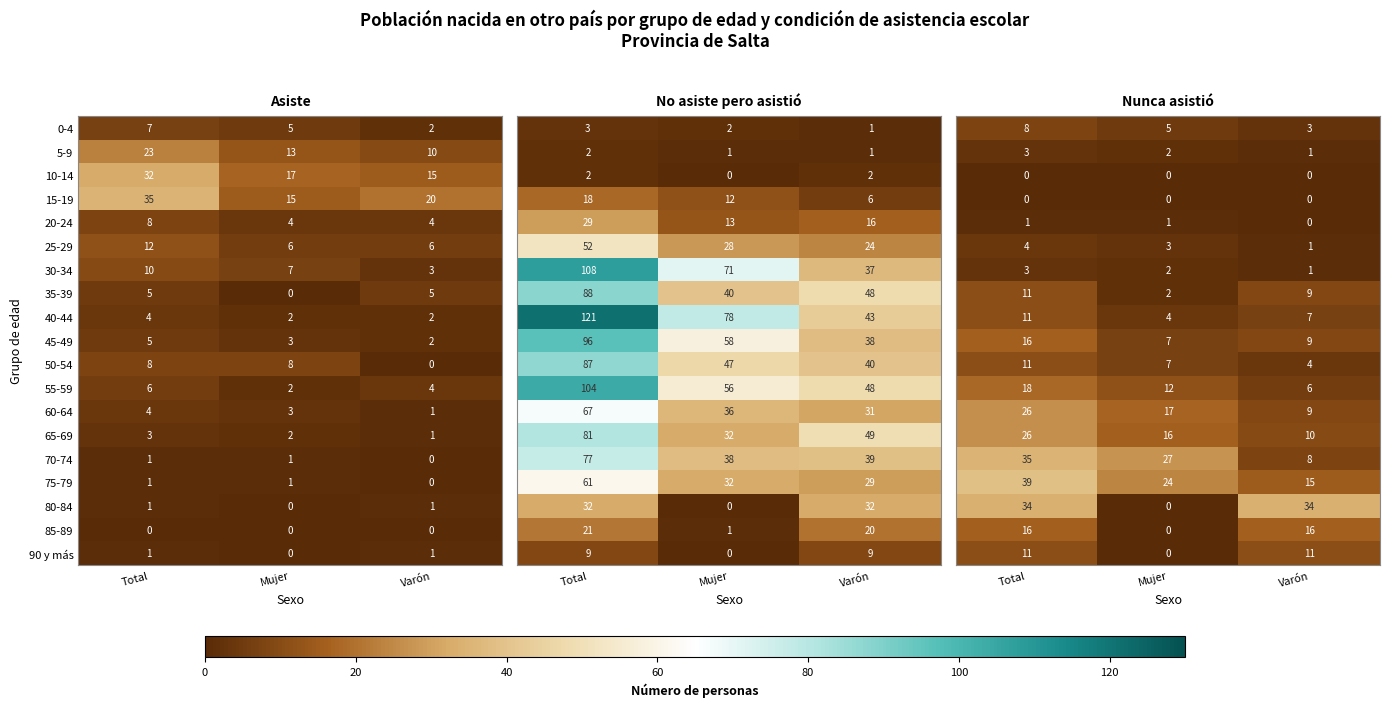

Where is 5-9 nearest to the value 16?

Mujer